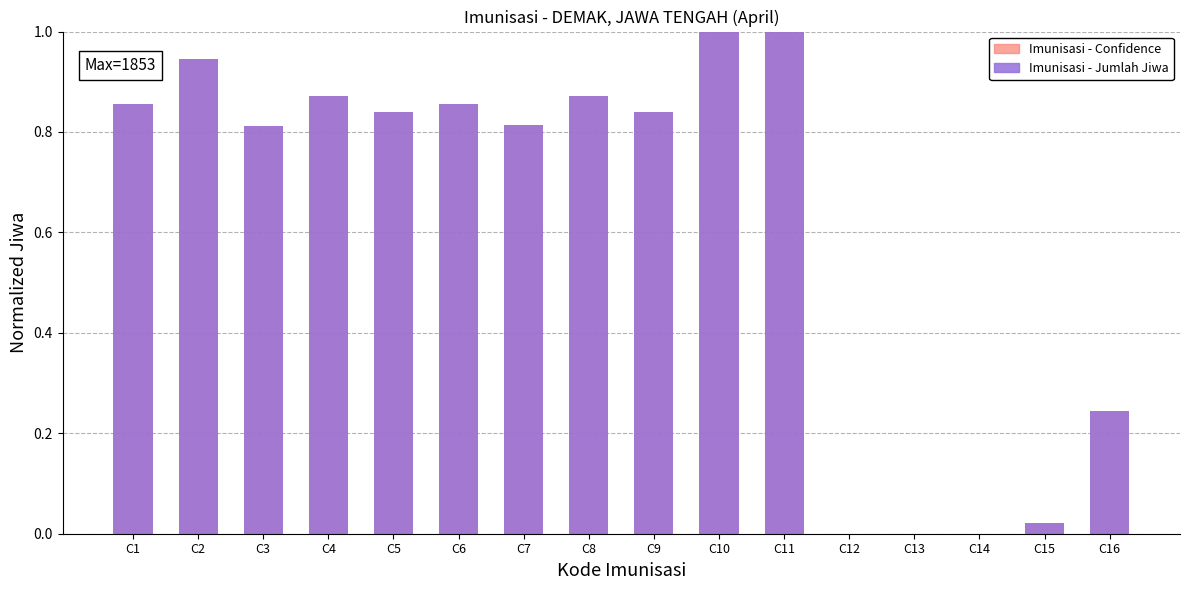

Does the chart contain any negative values?

No